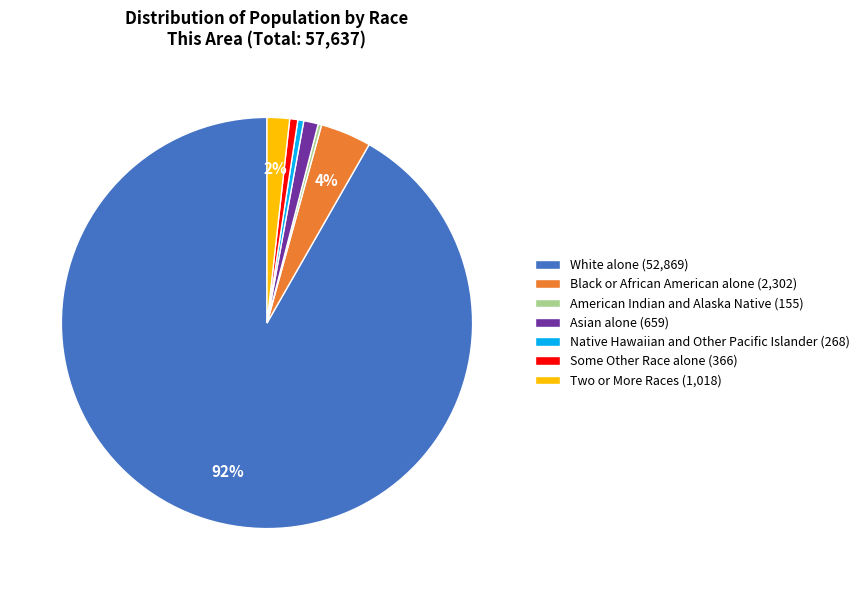

Which has a higher value, Native Hawaiian and Other Pacific Islander (268) or White alone (52,869)?

White alone (52,869)